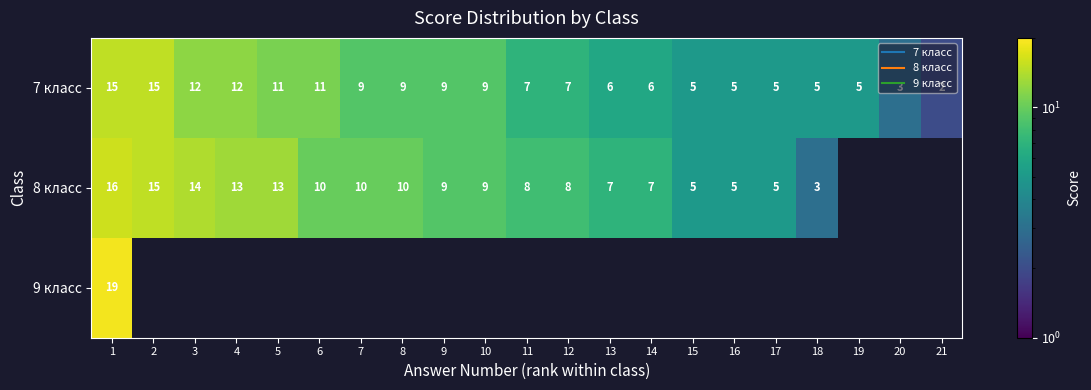

What is the minimum value shown in the chart?

2.0